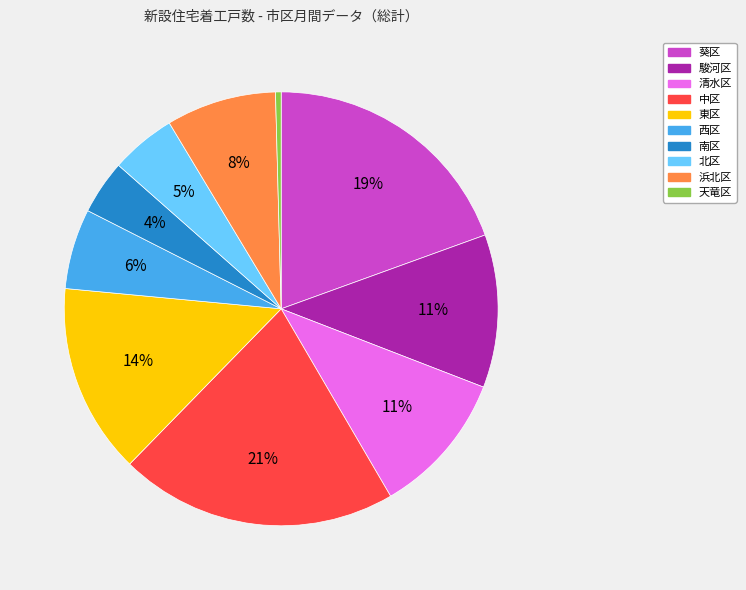

How many segments does this pie chart have?

10